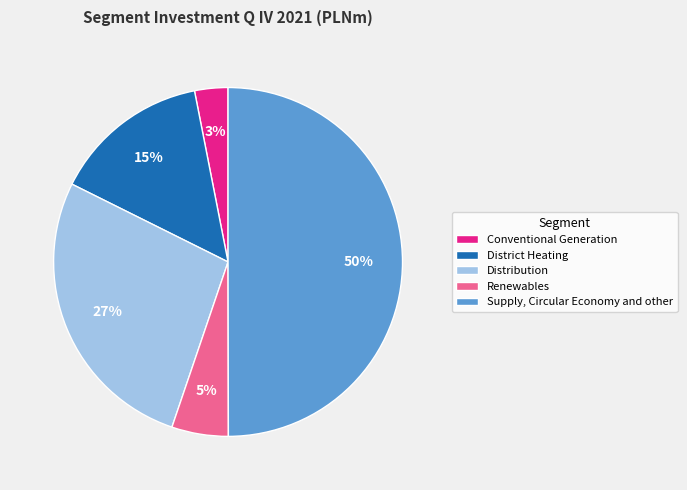

Does District Heating represent more than half of the total?

No